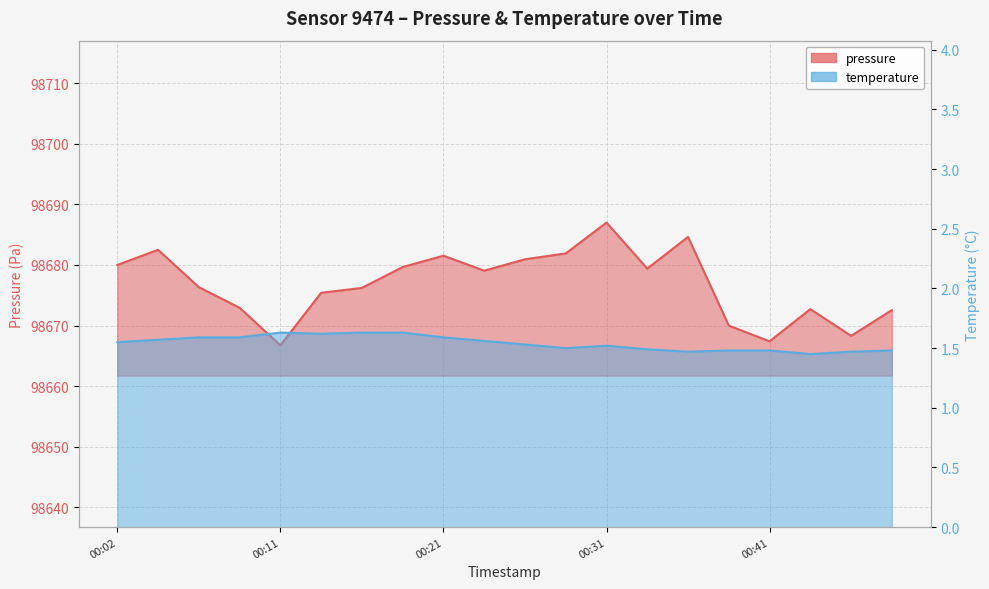

How many distinct data groups are displayed?

2